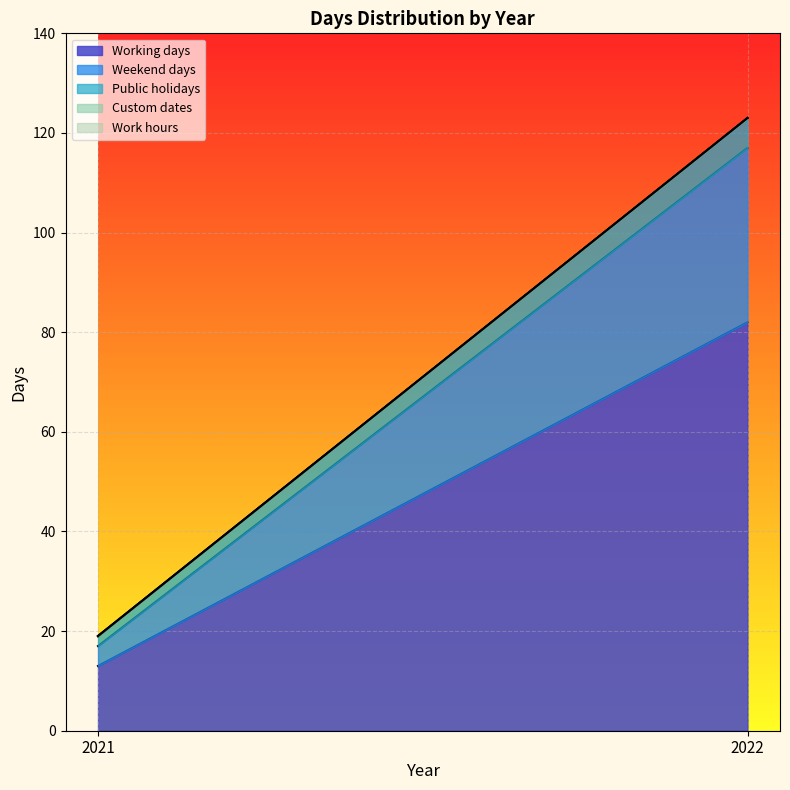

Between 2021 and 2022, which is larger?

2022